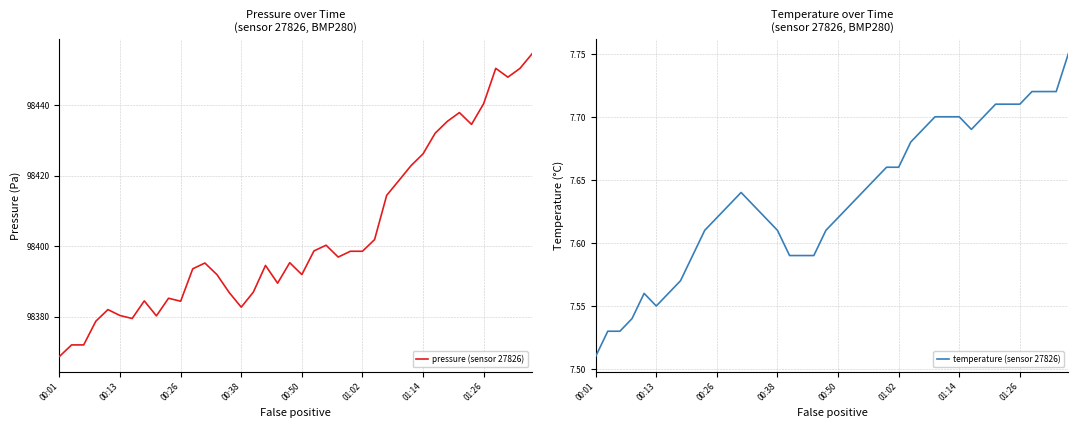

The temperature (sensor 27826) series shows 11.8 at 01:02. True or false?

False